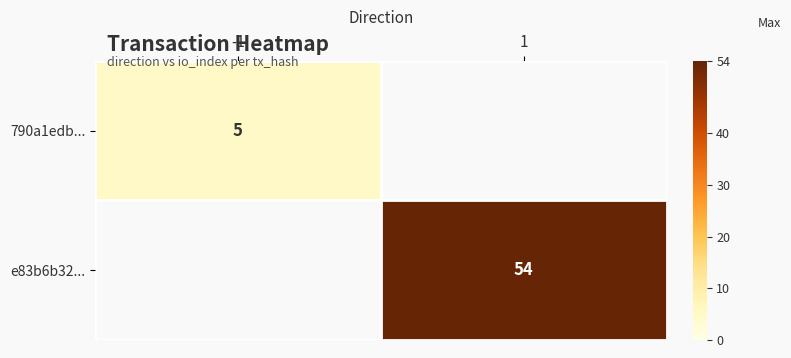

The 790a1edb... series shows 2 at -1. True or false?

False